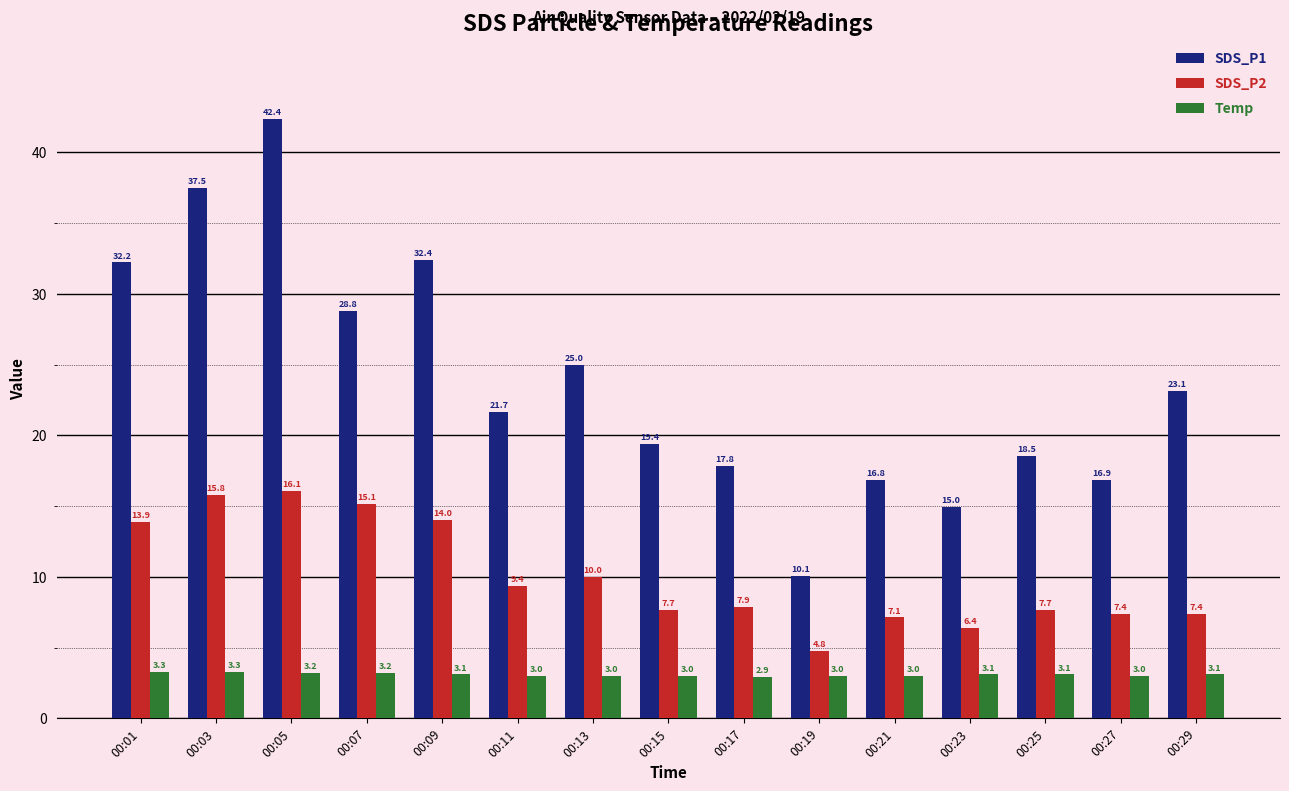

What is the difference between the second highest and minimum values in the SDS_P2 series?

11.0